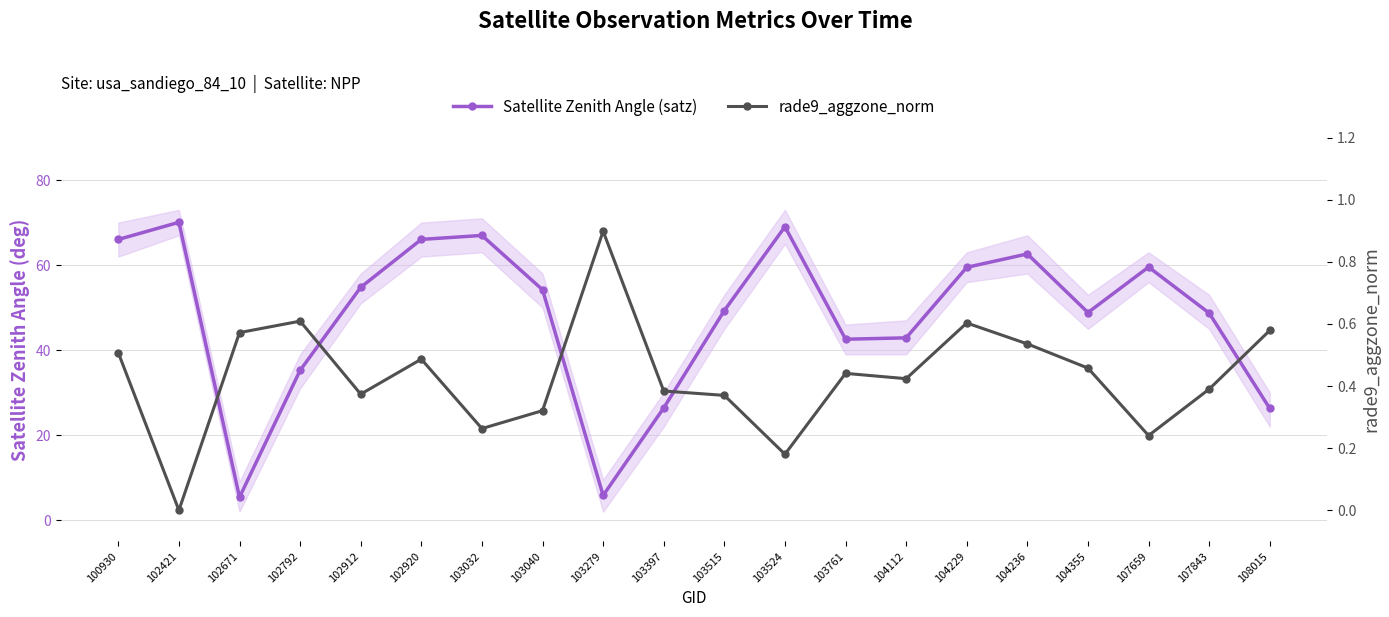

Where is the first local maximum for Satellite Zenith Angle (satz)?

102421